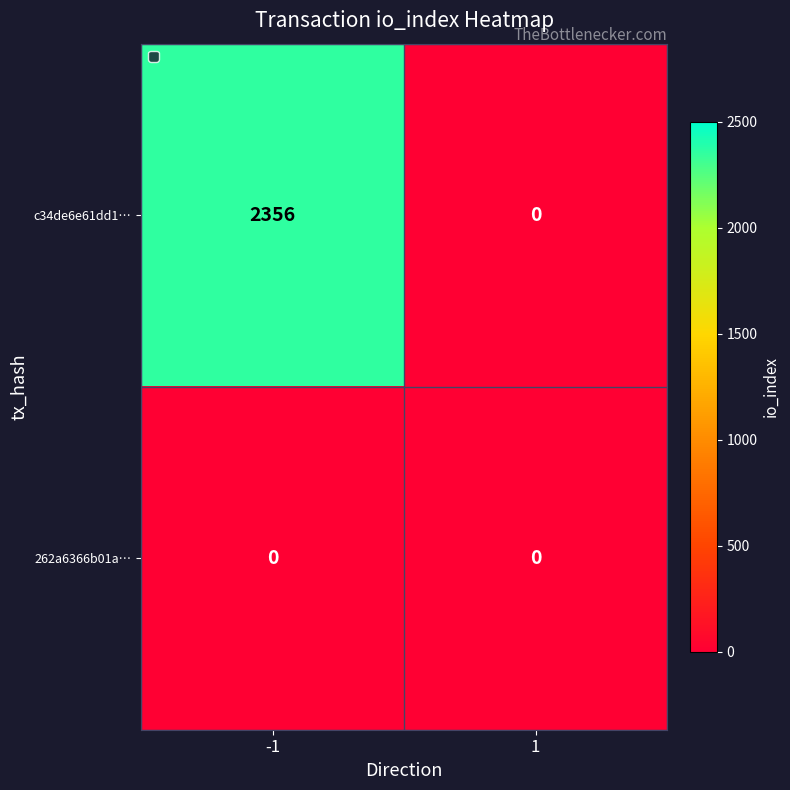

Count the number of categories in the chart.

2